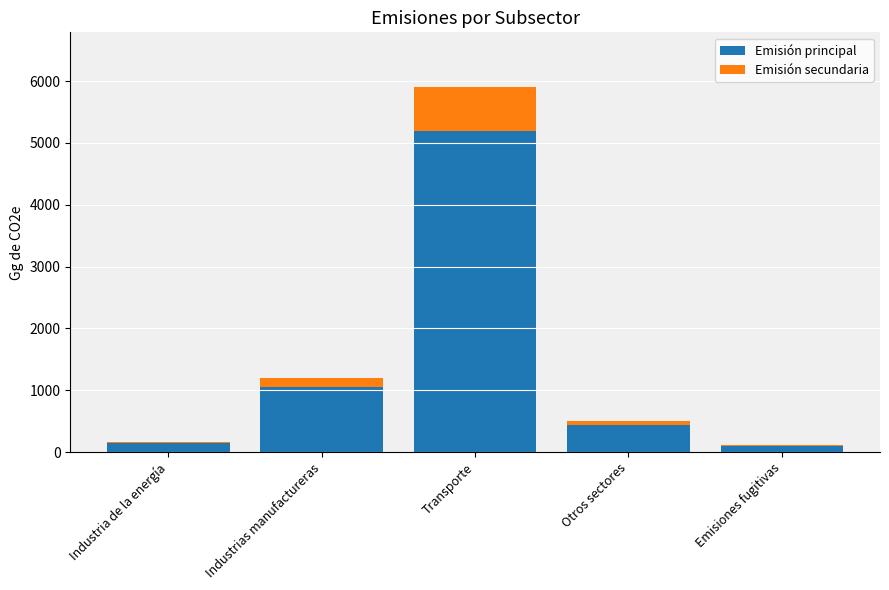

True or false: Emisión principal has a value of 1049.8 at Industrias manufactureras.

True